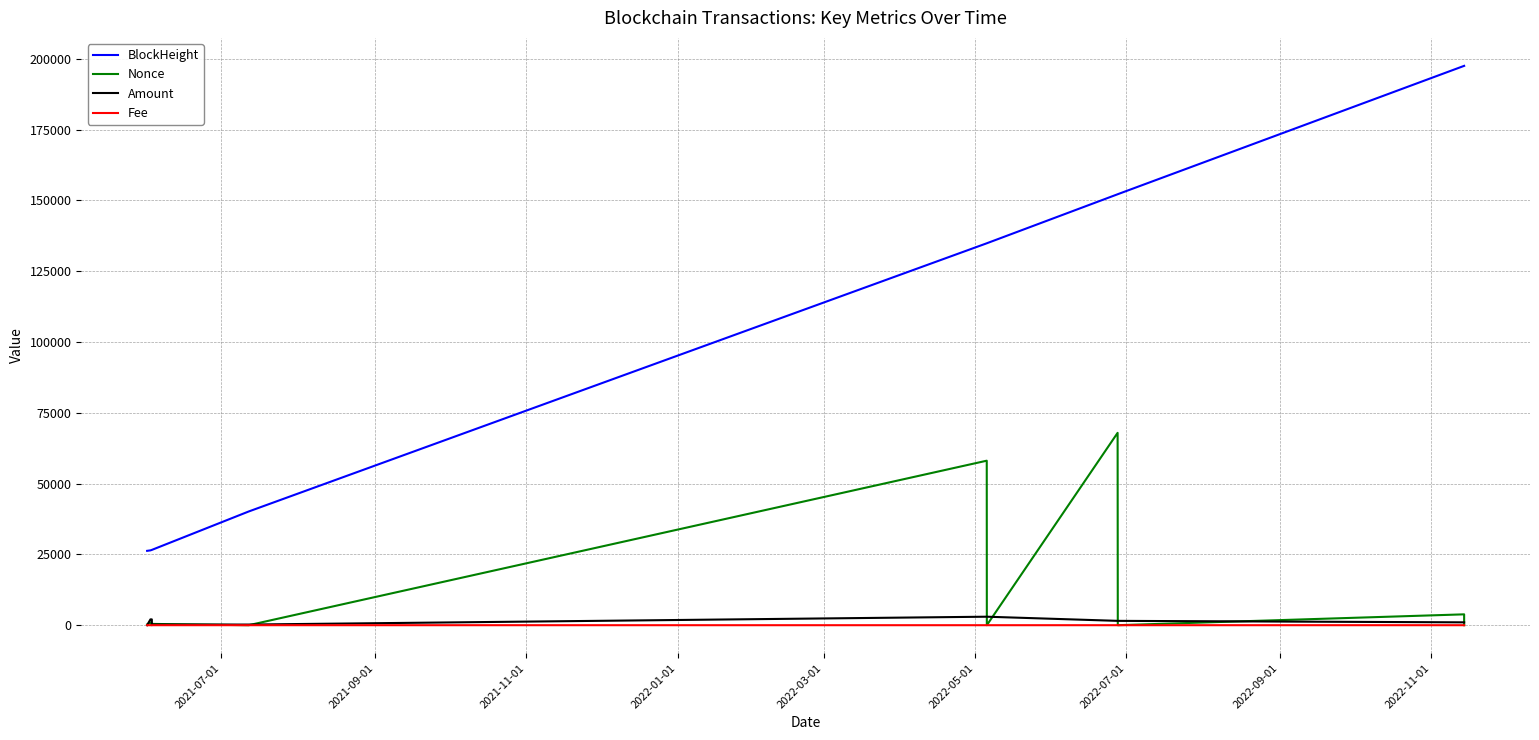

What is the greatest value displayed?

197513.0